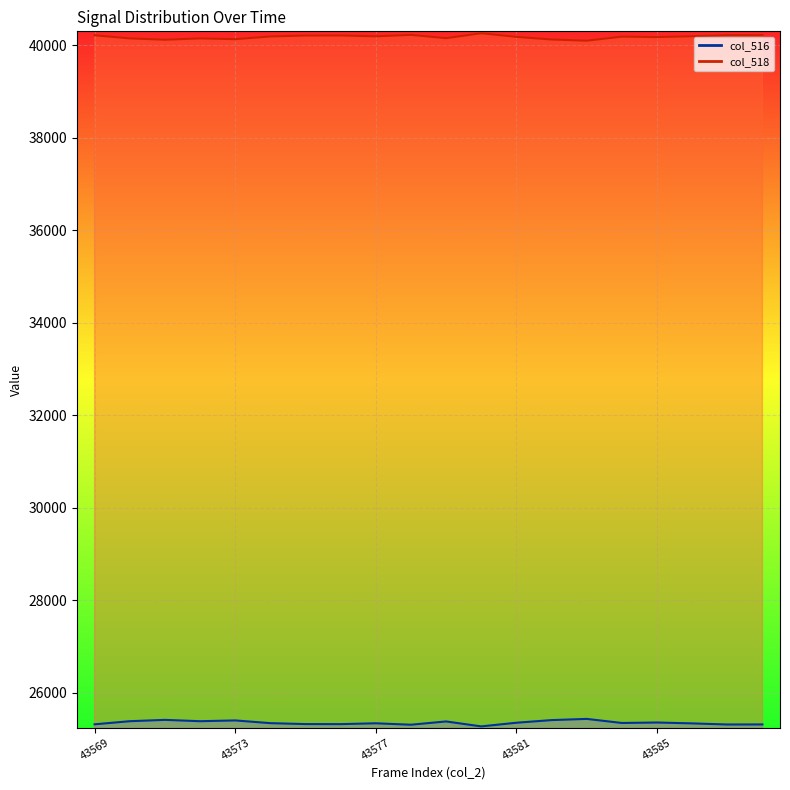

How many interior local valleys does the col_518 line series have?

6